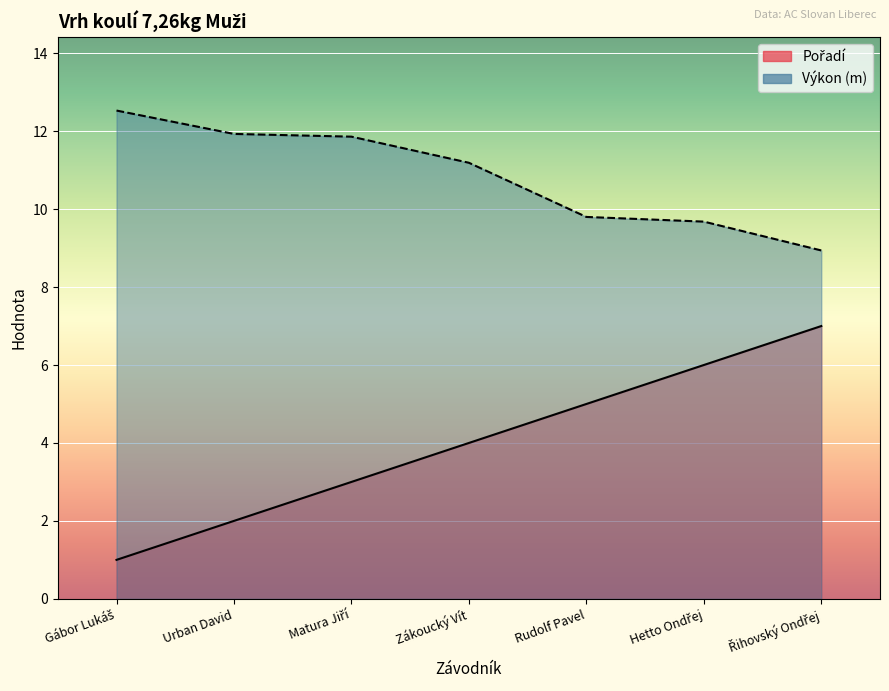

Which category has the lowest value in the Pořadí series?

Gábor Lukáš